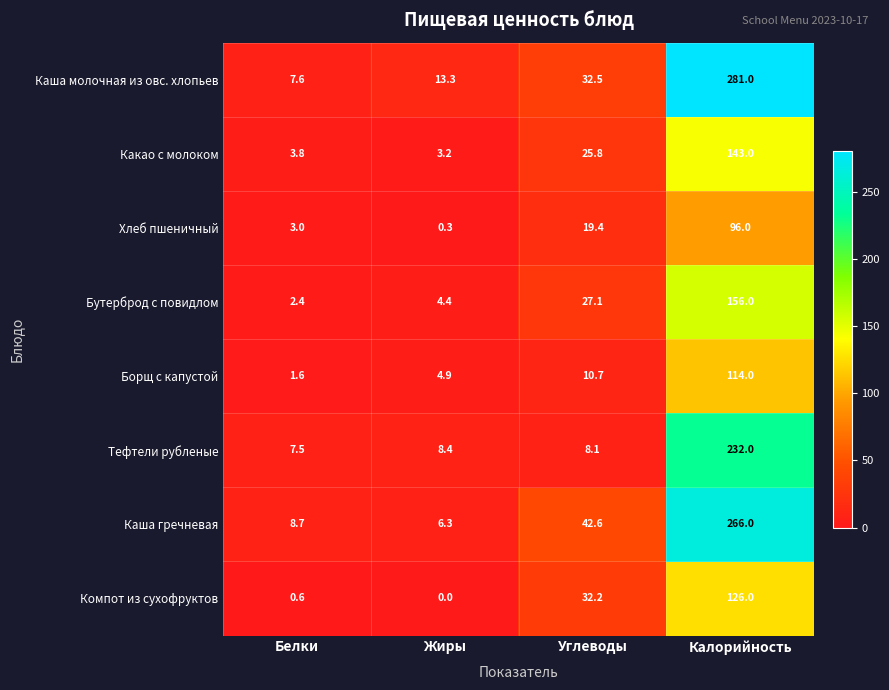

What is the difference between the Компот из сухофруктов values at Жиры and Калорийность?

126.0